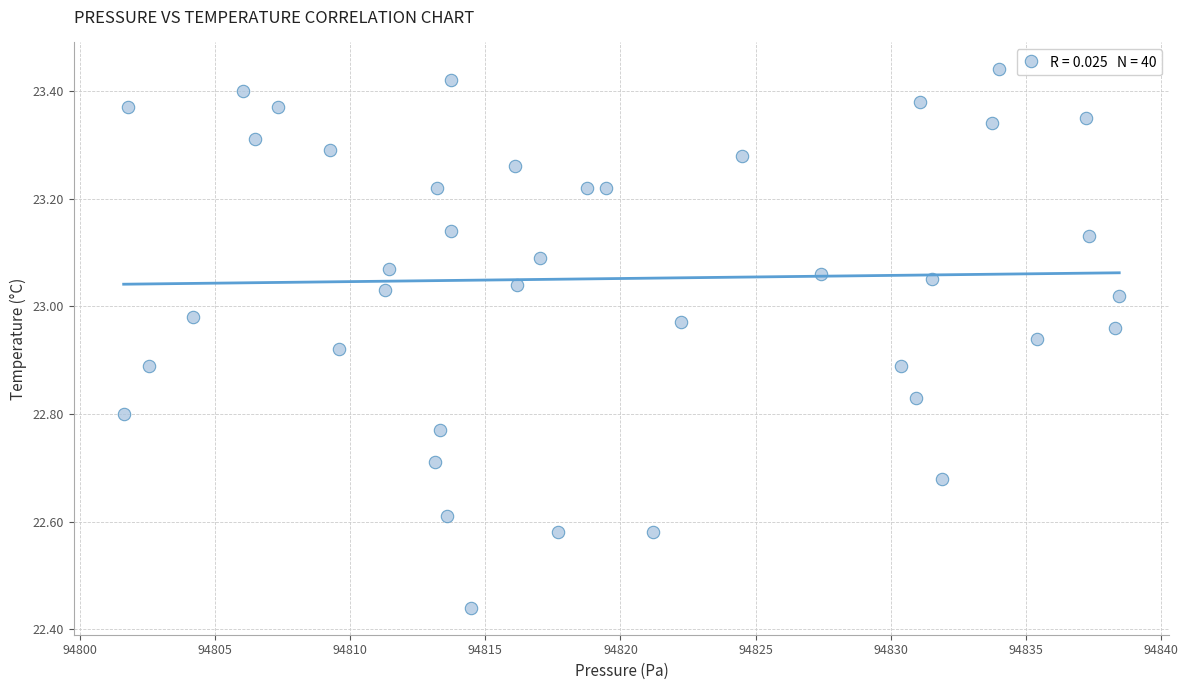

What is the range of X values (max minus min)?

36.8